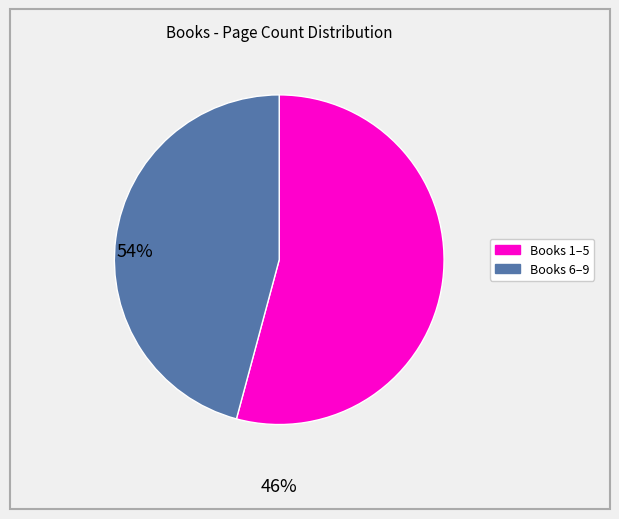

Is there any slice that represents more than half of the pie?

Yes